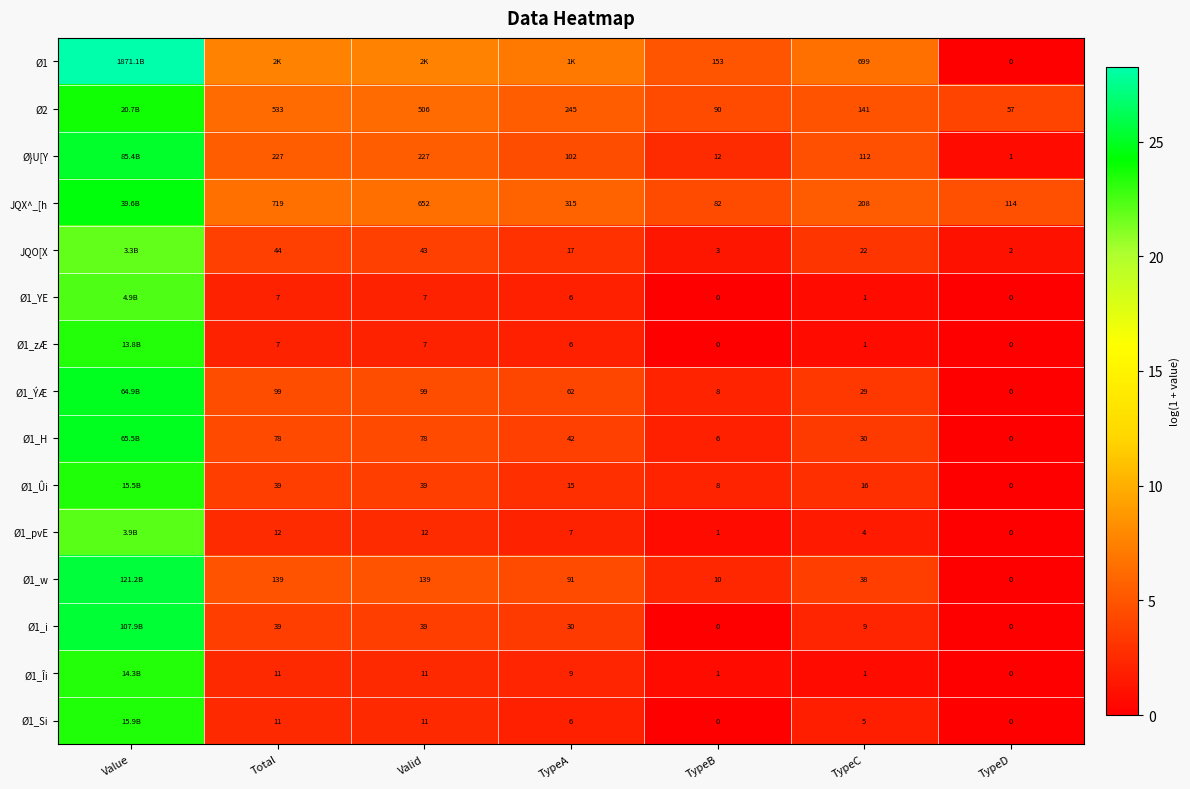

Is the value of Ø1_w at Total greater than the value of Ø1_H at TypeC?

Yes